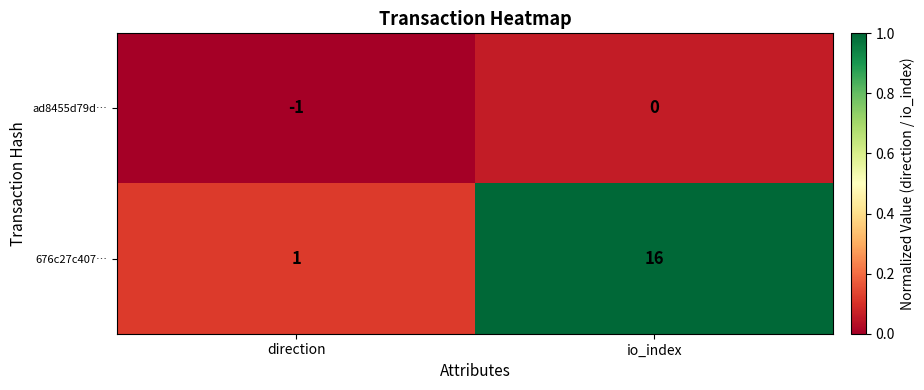

Is the value of ad8455d79d… at io_index greater than the value of 676c27c407… at io_index?

No